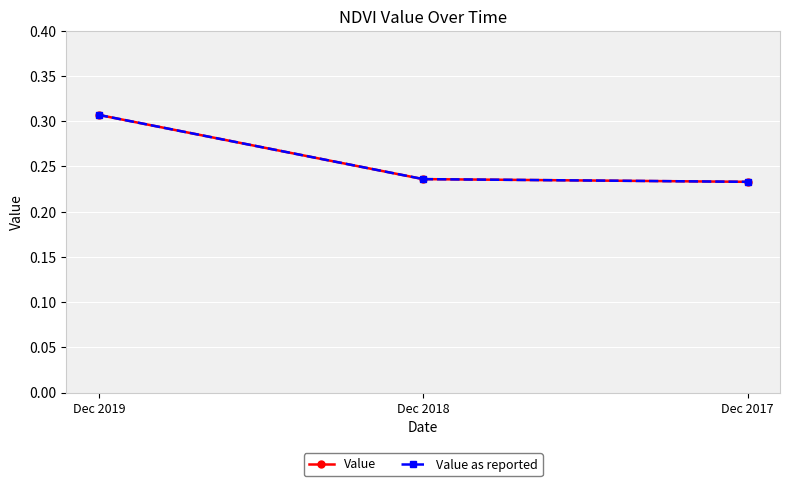

Is this an area chart (filled region under the line)?

No